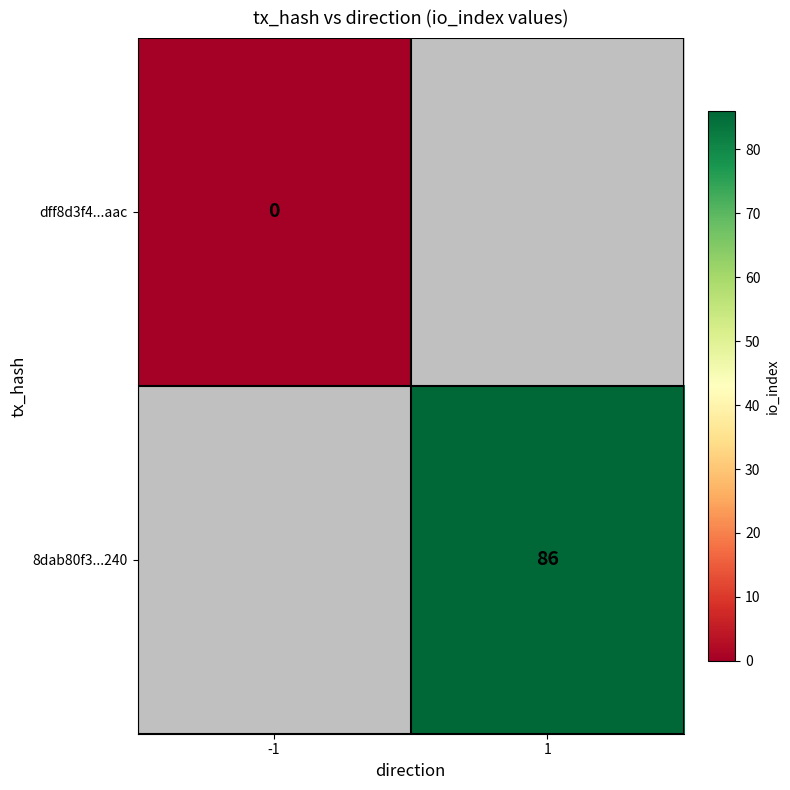

The 8dab80f3...240 series shows 138 at 1. True or false?

False